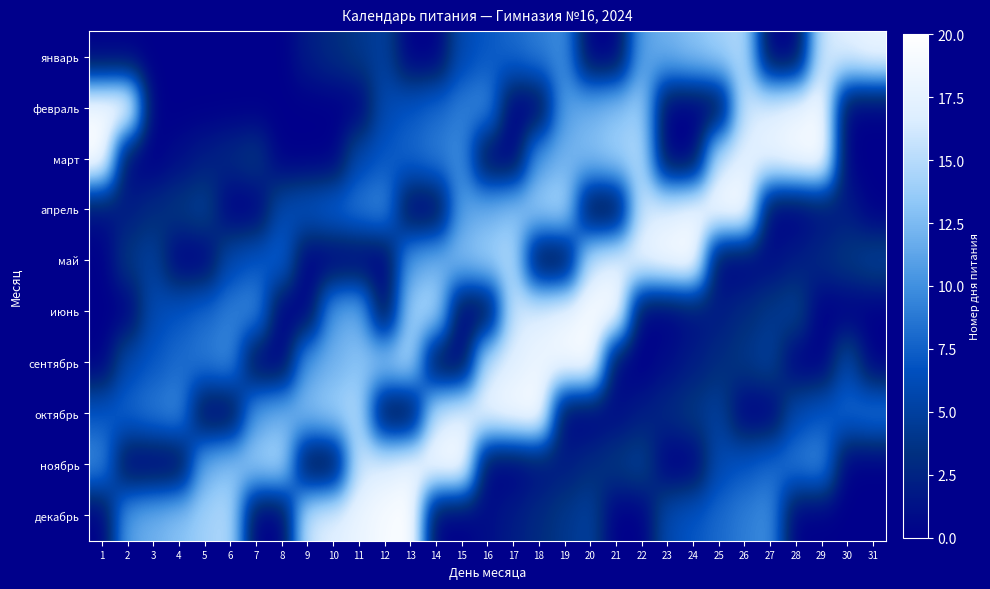

Between 23 and 18, which is larger?

23